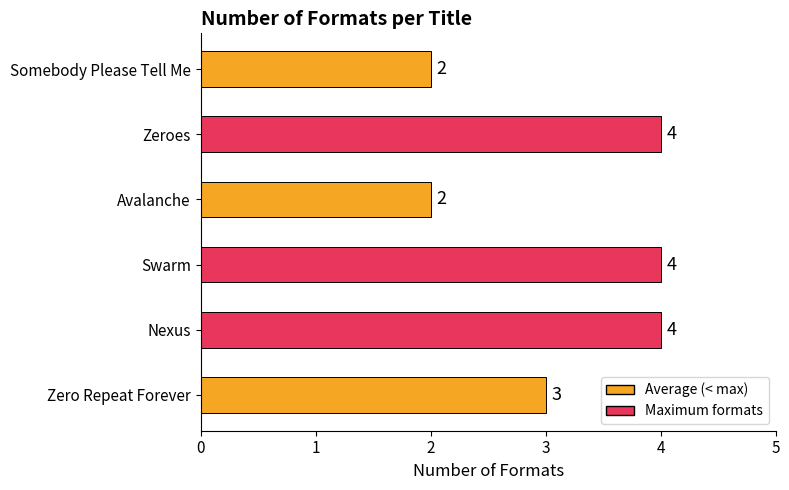

How many series are shown in this chart?

1